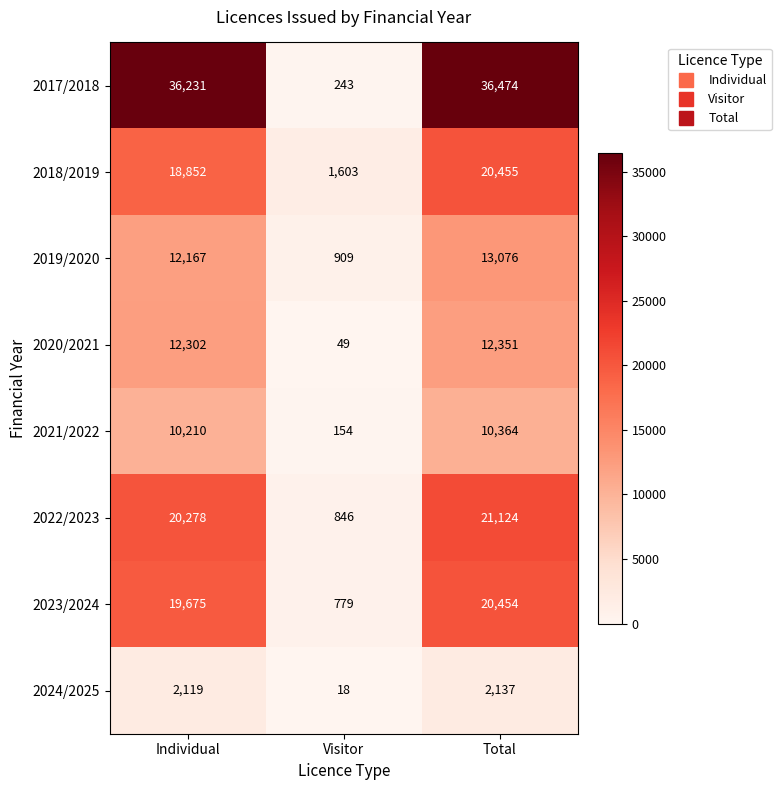

The value of 2022/2023 at Individual is 12178. True or false?

False